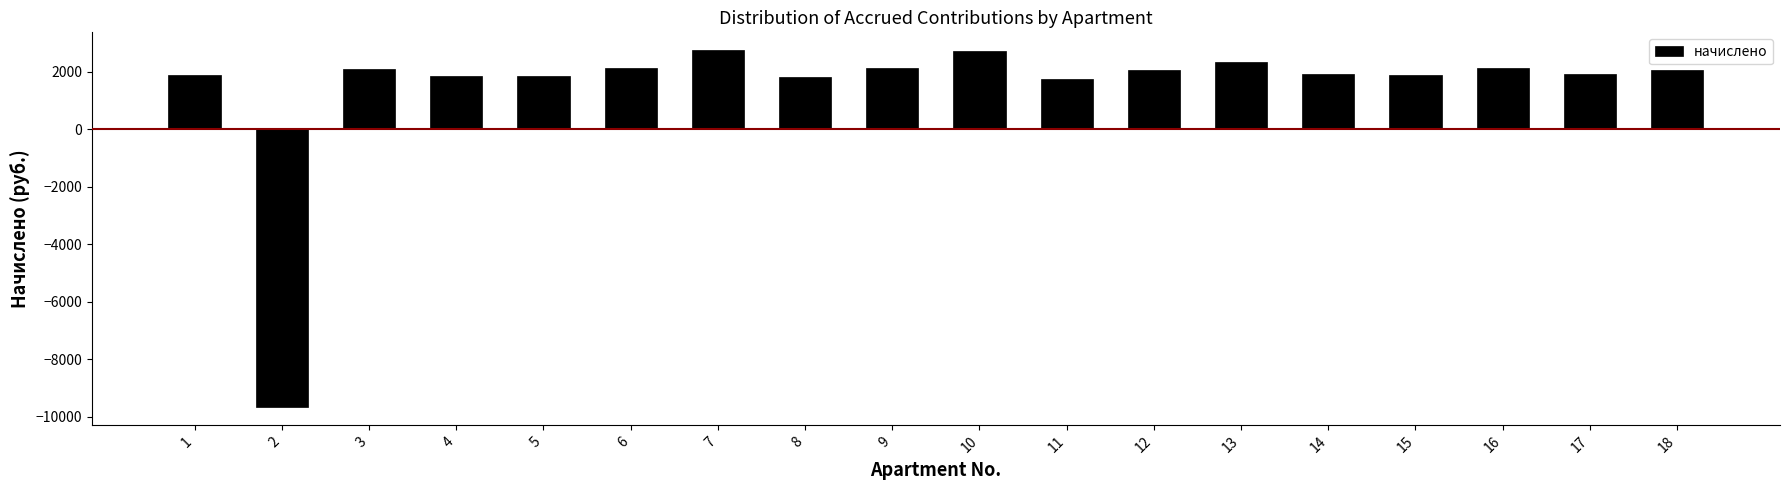

The value at 11 is 1732.3. True or false?

True